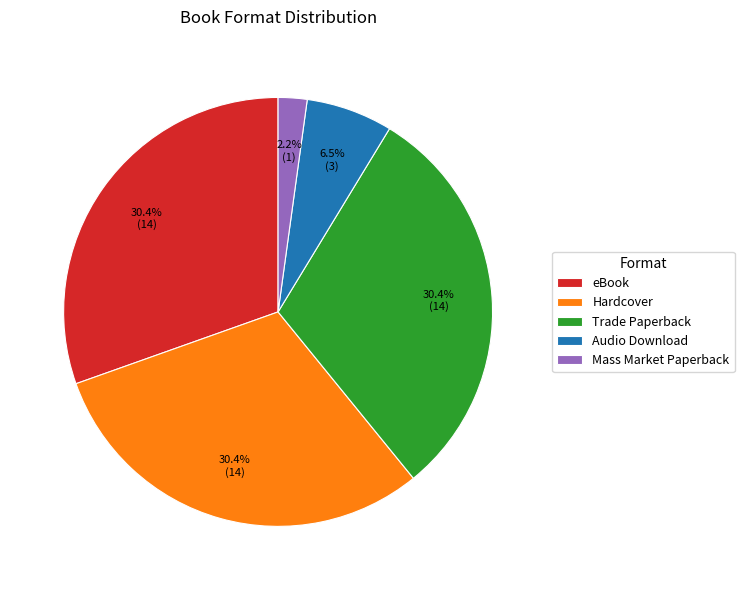

Which slice is the smallest?

Mass Market Paperback